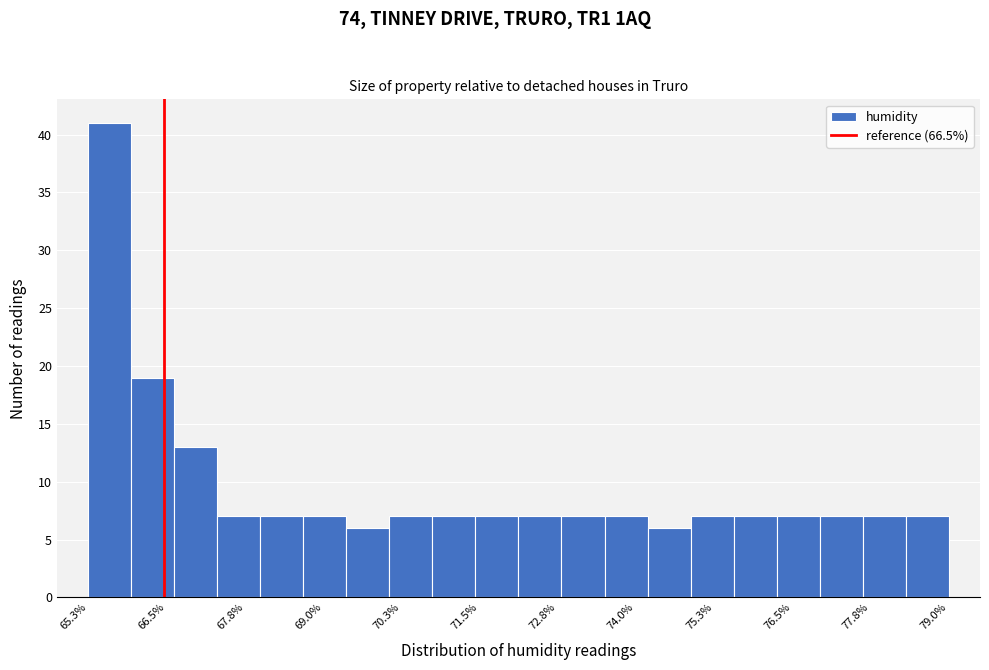

Around what value on the x-axis is the tallest bar? Give the approximate position of its centre, as read against the axis.

65.6